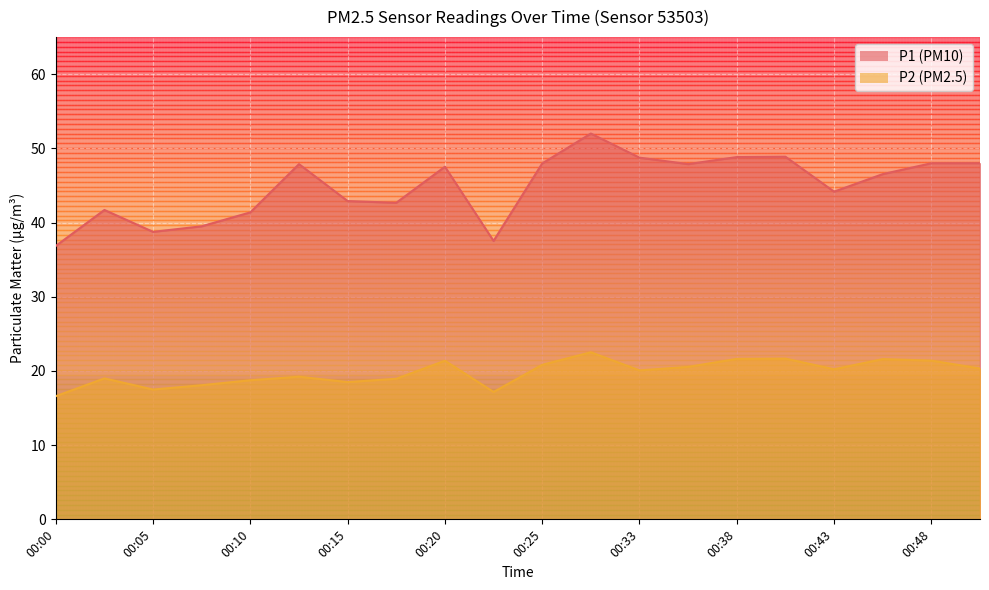

What is the value of the P1 point at the 14th from the left?

47.9